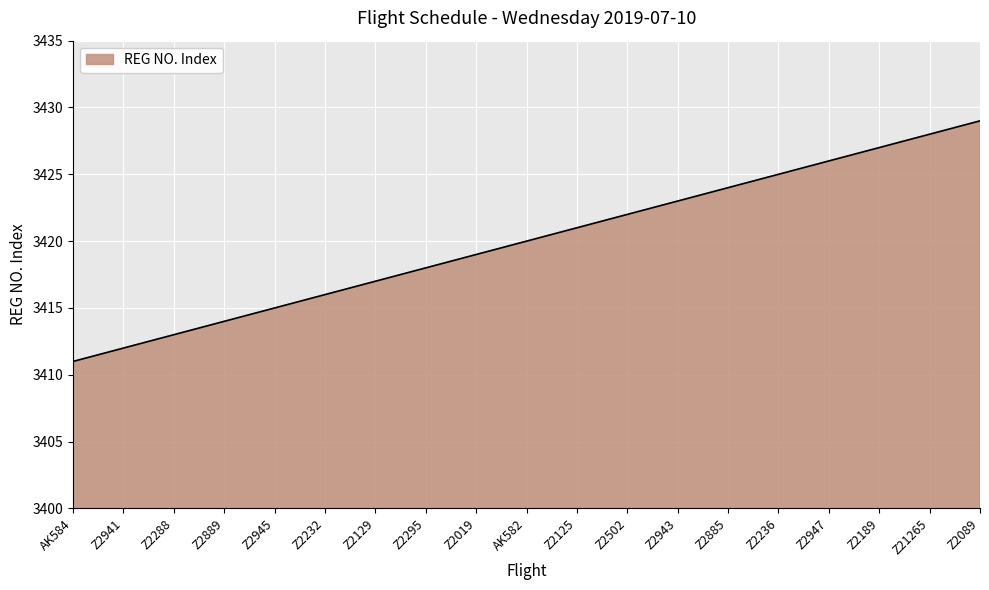

What is the sum of the values at Z2295 and Z2943?

6841